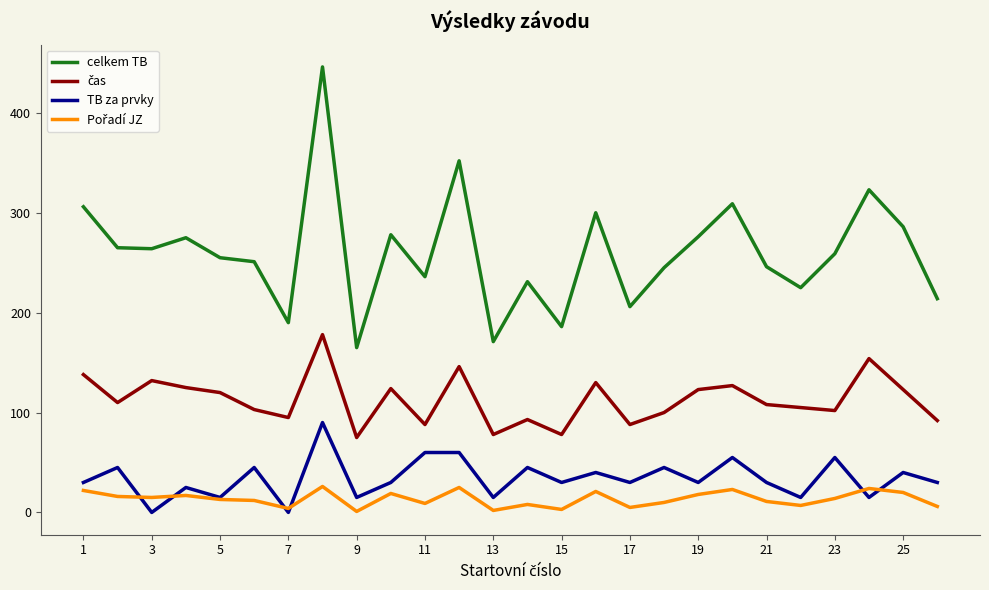

Which series has the widest spread of values?

celkem TB